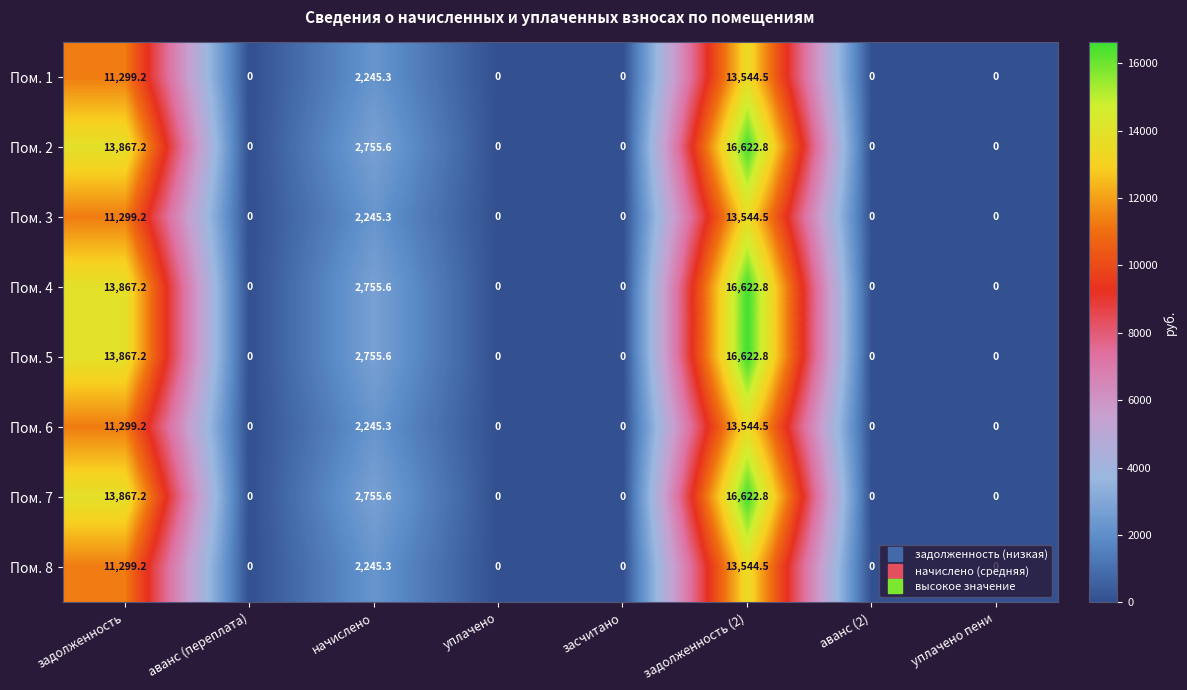

What is the sum of the Пом. 4 values at задолженность and аванс (2)?

13867.2